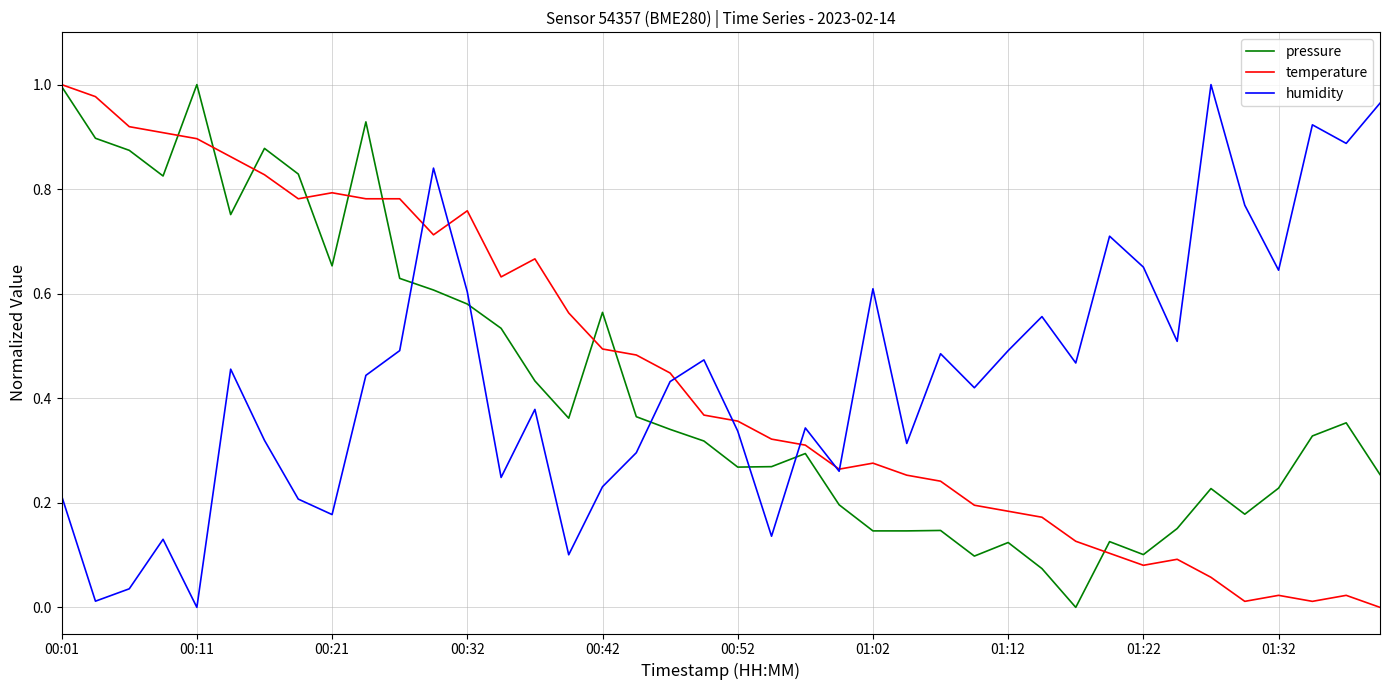

True or false: temperature and humidity cross at least once.

True